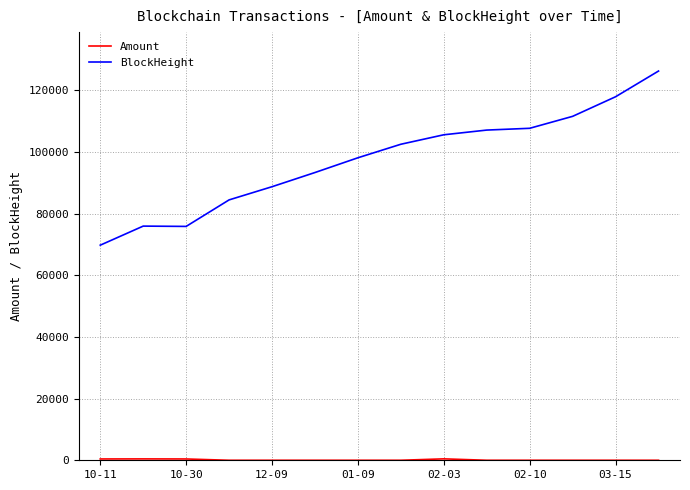

Which series has the largest total across all categories?

BlockHeight